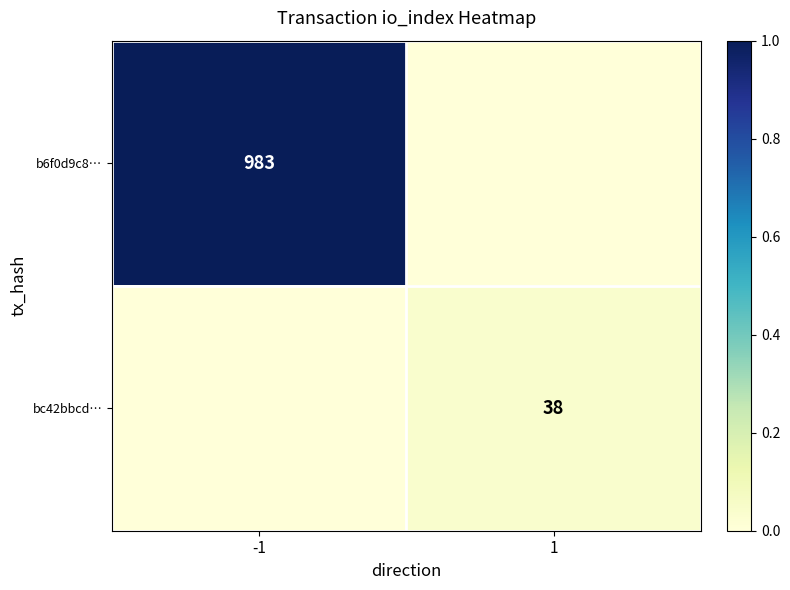

How many categories are shown in the chart?

2